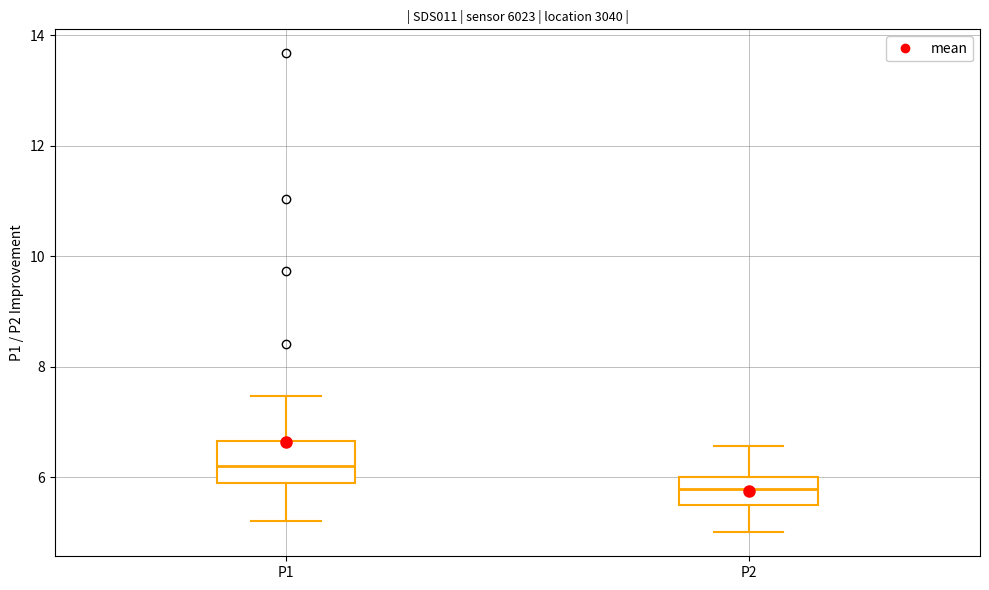

Reading left to right, transcribe this box plot: for each box, give where its median line is, the range the box spans, and where its two whiskers end, as read against the y-axis. The values are not printed on the chart, so give them approximately, as read against the axis.

P1: median 6.2, box 6.0 to 6.6, whiskers 5.2 to 7.4
P2: median 5.8, box 5.6 to 6.0, whiskers 5.0 to 6.6